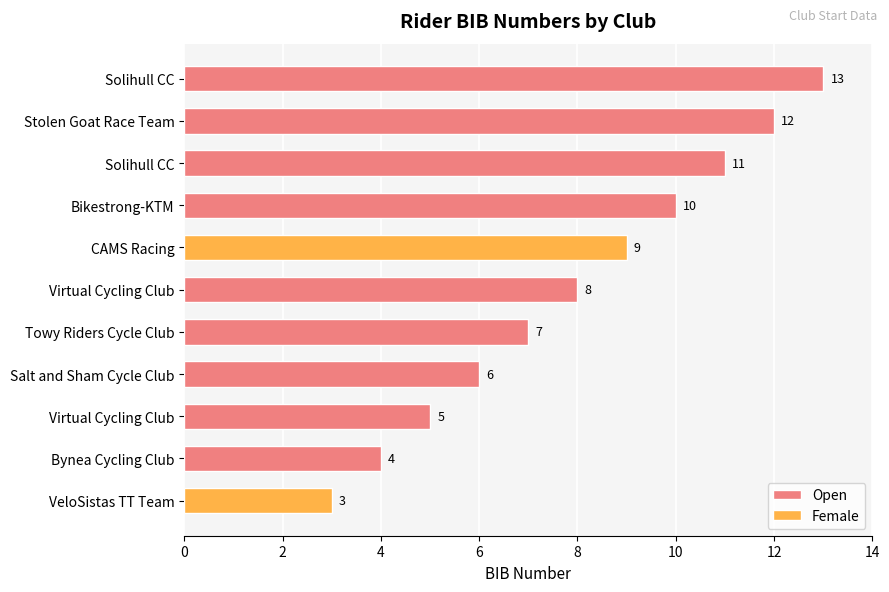

What is the greatest value displayed?

13